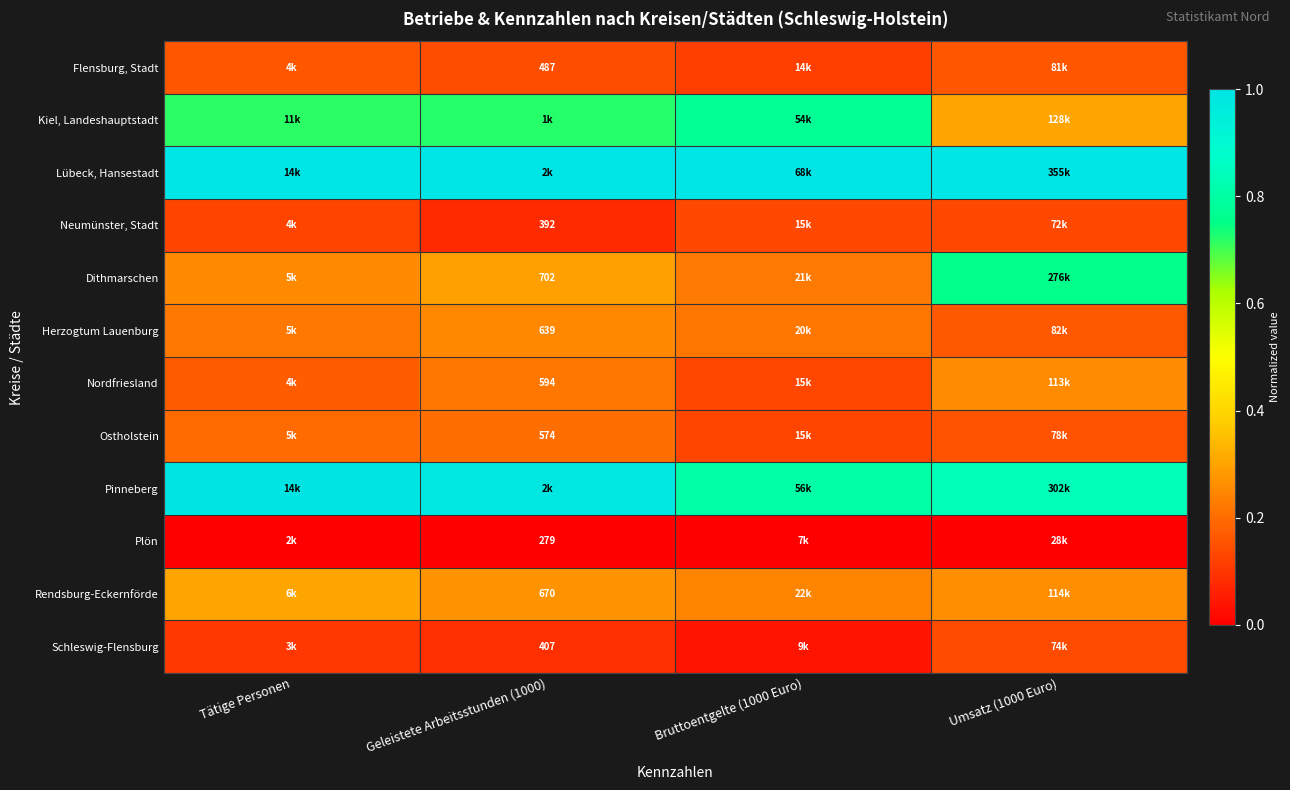

Is it true that Kiel, Landeshauptstadt equals 0.4 at Geleistete Arbeitsstunden (1000)?

False